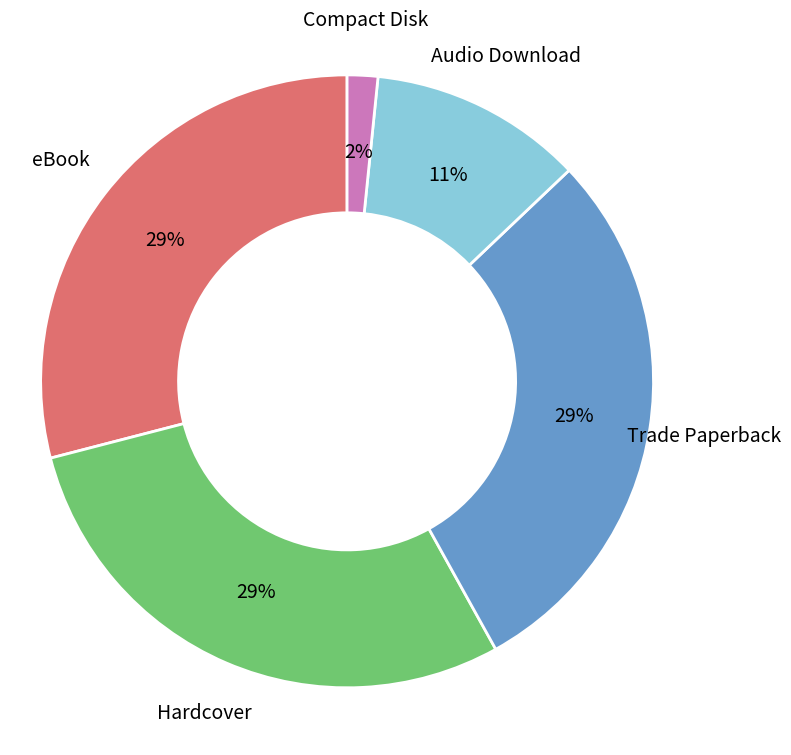

To the nearest percent, what is the average slice percentage?

20%